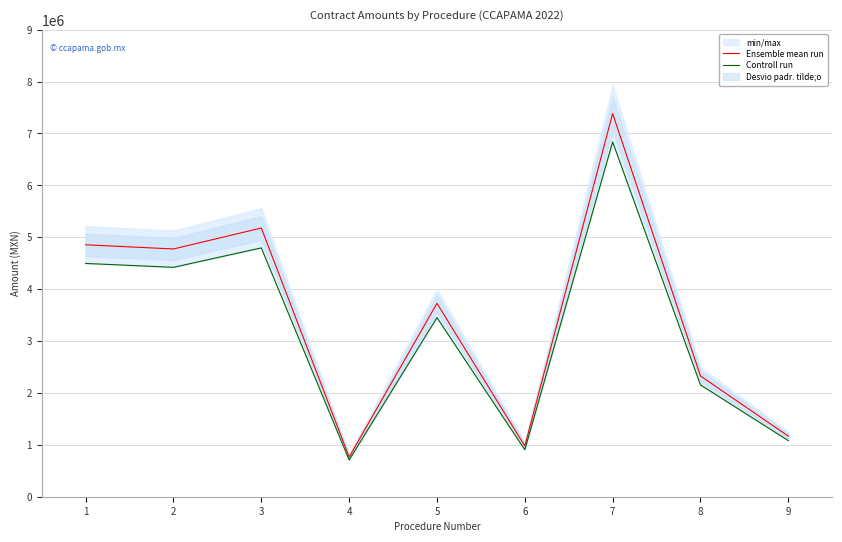

True or false: Ensemble mean run and Controll run cross at least once.

False